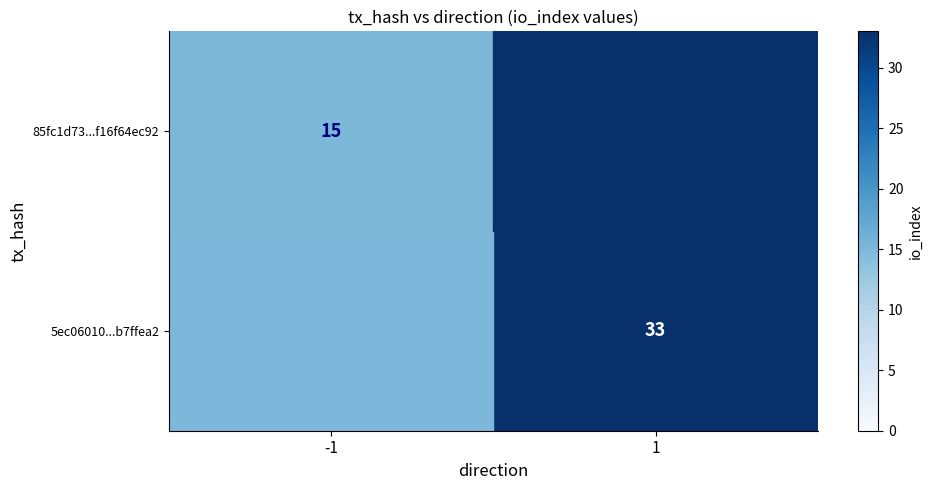

What is the greatest value displayed?

33.0